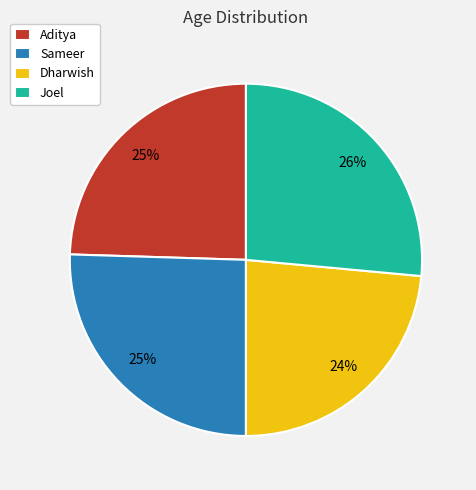

Which has a higher value, Dharwish or Sameer?

Sameer